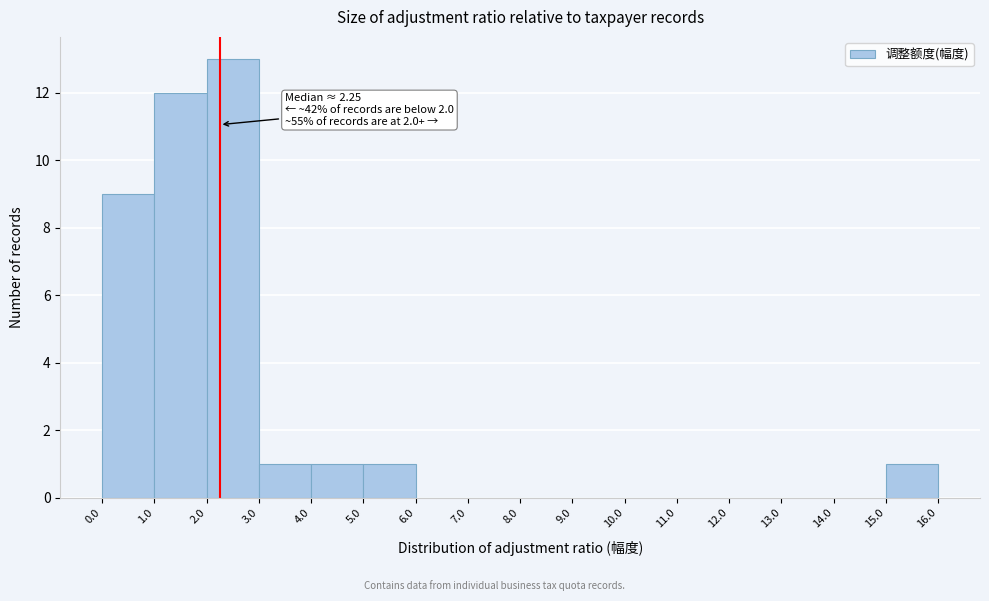

Which range on the x-axis has the tallest bar?

2.0 to 3.0